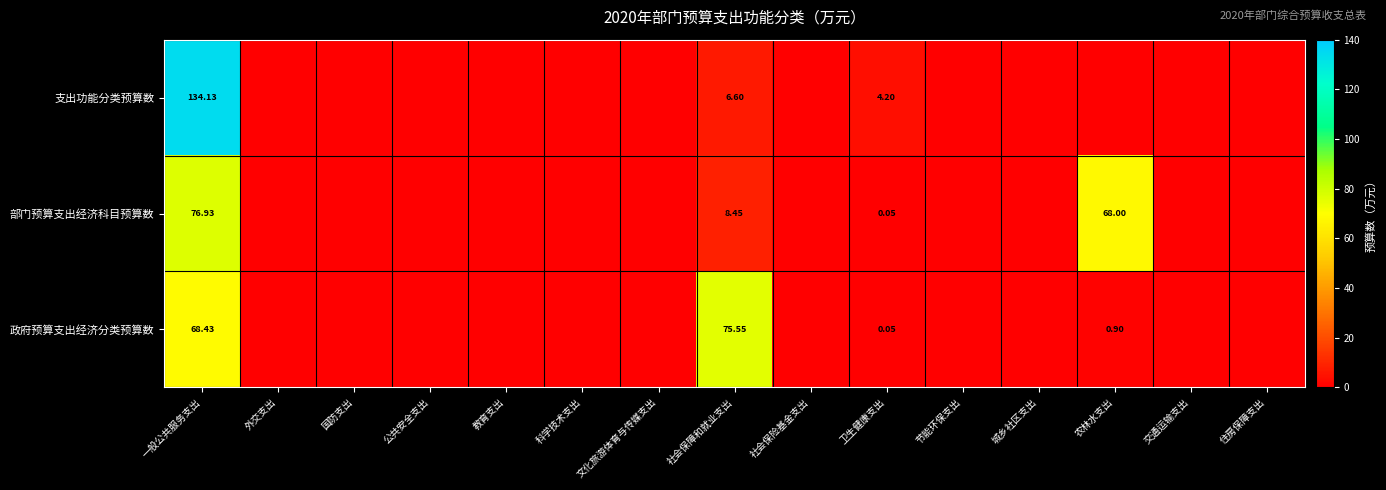

Is the value of 政府预算支出经济分类预算数 at 住房保障支出 greater than the value of 部门预算支出经济科目预算数 at 节能环保支出?

No